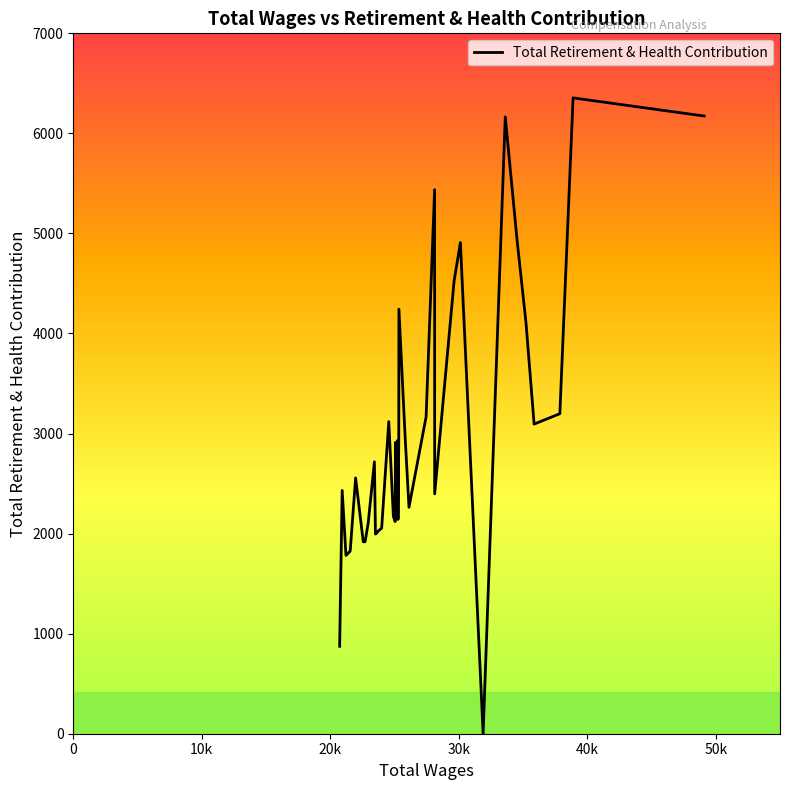

What is the difference between the maximum and minimum values?

6354.8